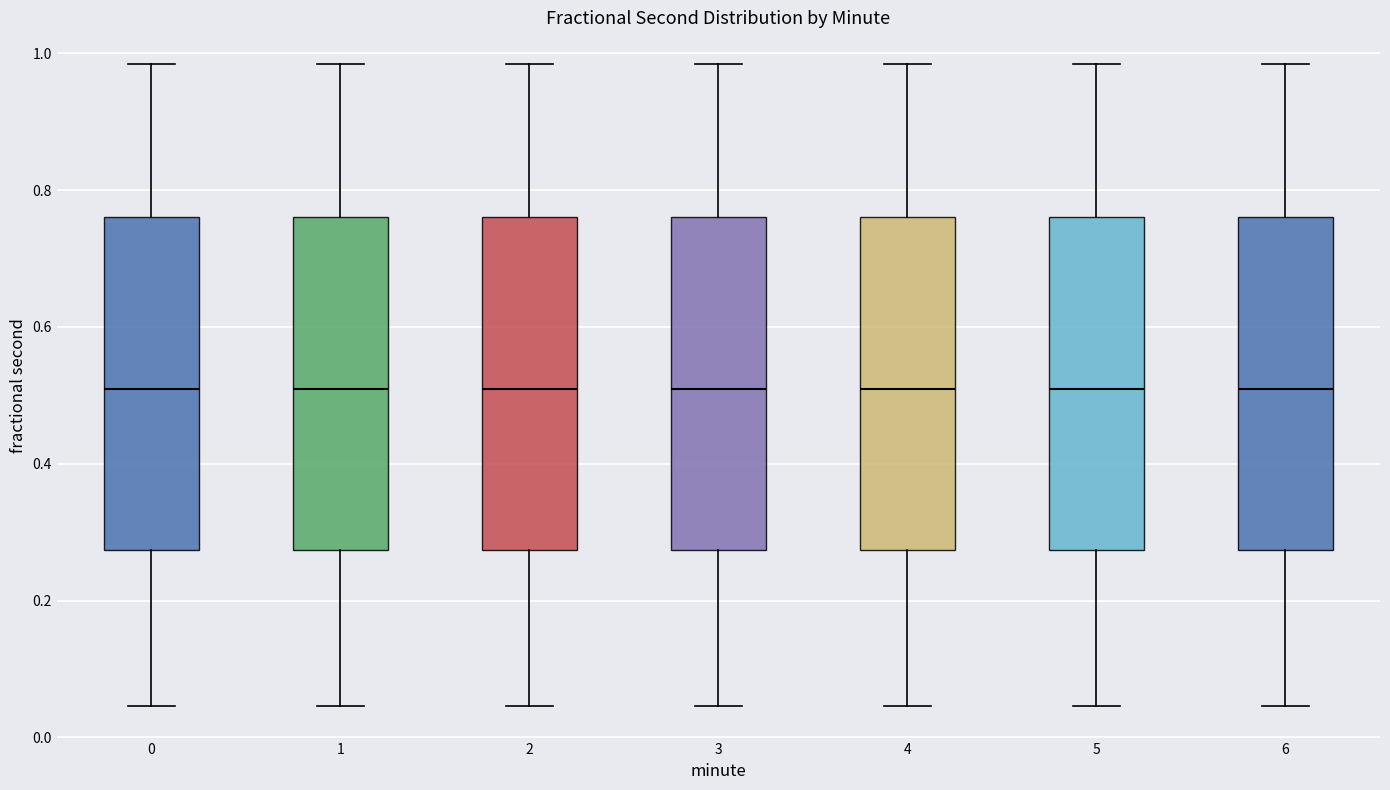

Reading left to right, transcribe this box plot: for each box, give where its median line is, the range the box spans, and where its two whiskers end, as read against the y-axis. The values are not printed on the chart, so give them approximately, as read against the axis.

0: median 0.50, box 0.28 to 0.76, whiskers 0.04 to 0.98
1: median 0.50, box 0.28 to 0.76, whiskers 0.04 to 0.98
2: median 0.50, box 0.28 to 0.76, whiskers 0.04 to 0.98
3: median 0.50, box 0.28 to 0.76, whiskers 0.04 to 0.98
4: median 0.50, box 0.28 to 0.76, whiskers 0.04 to 0.98
5: median 0.50, box 0.28 to 0.76, whiskers 0.04 to 0.98
6: median 0.50, box 0.28 to 0.76, whiskers 0.04 to 0.98